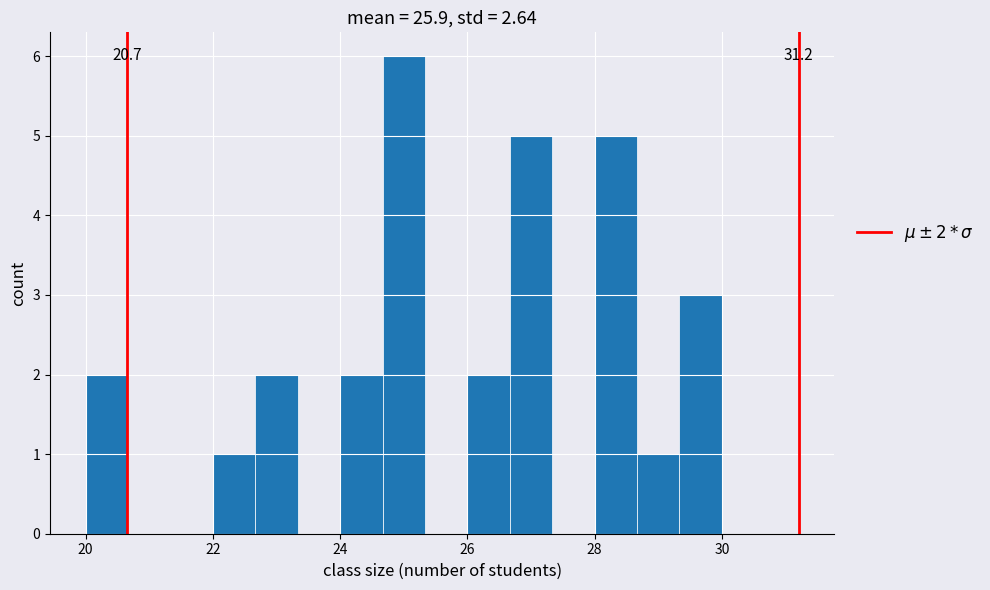

Around what value on the x-axis is the tallest bar? Give the approximate position of its centre, as read against the axis.

25.0